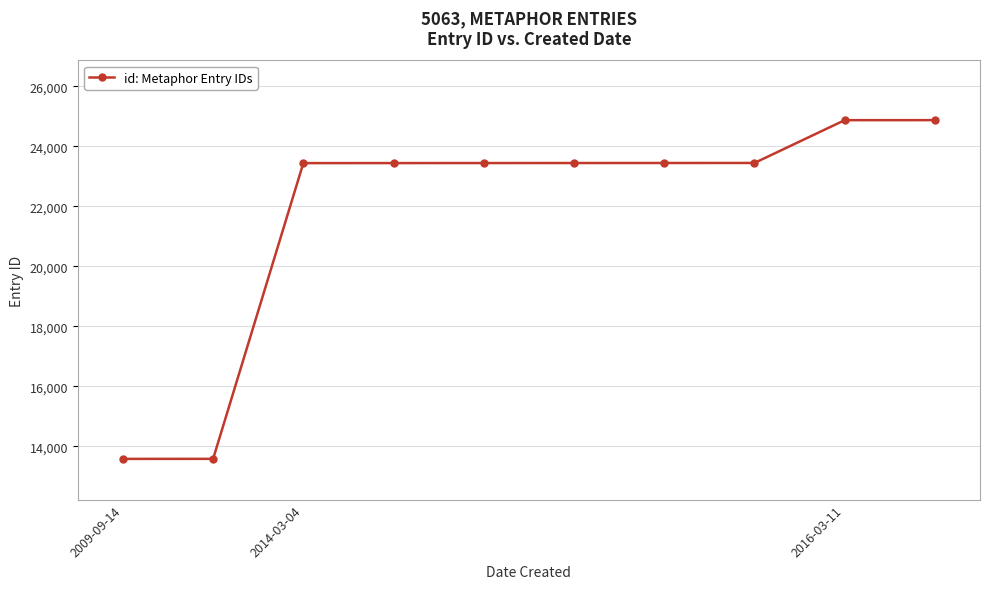

How many distinct data groups are displayed?

1